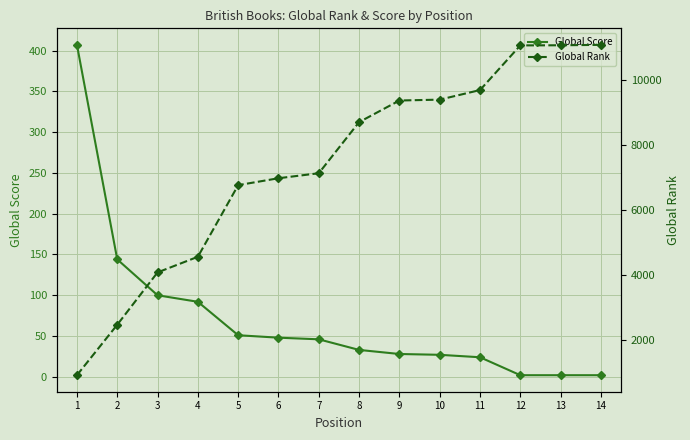

Is the value of Global Rank at 11 greater than the value of Global Score at 7?

Yes